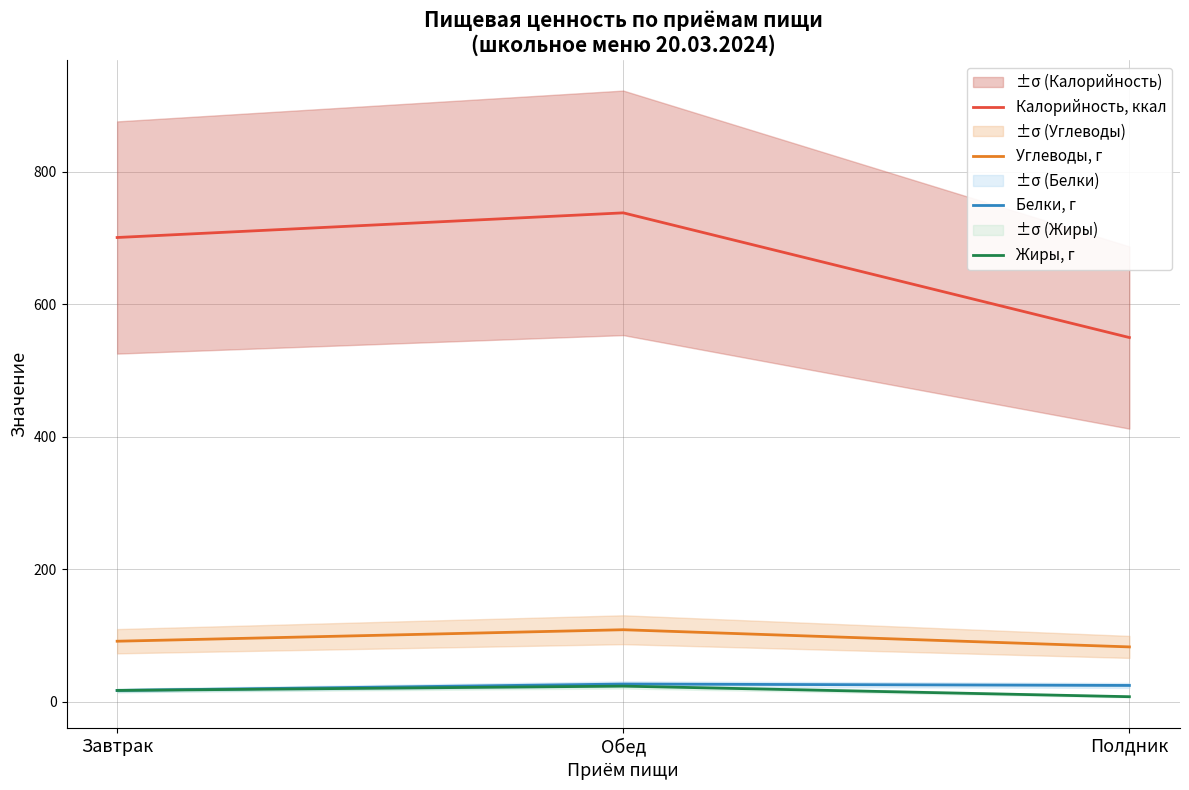

List the series in order of their peak value, highest first.

Калорийность, ккал, Углеводы, г, Белки, г, Жиры, г